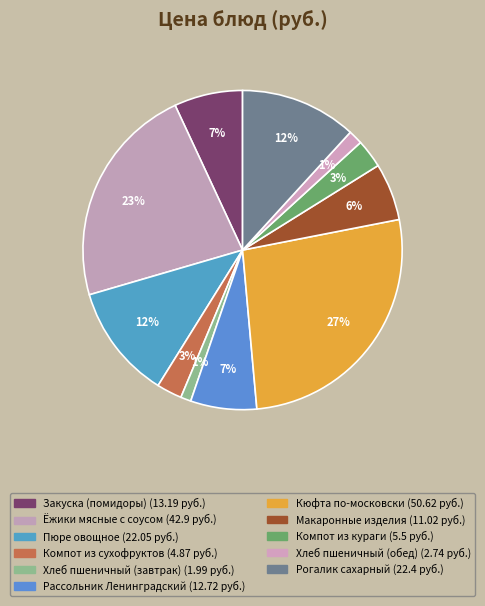

Does Закуска (помидоры) account for over 50% of the chart?

No